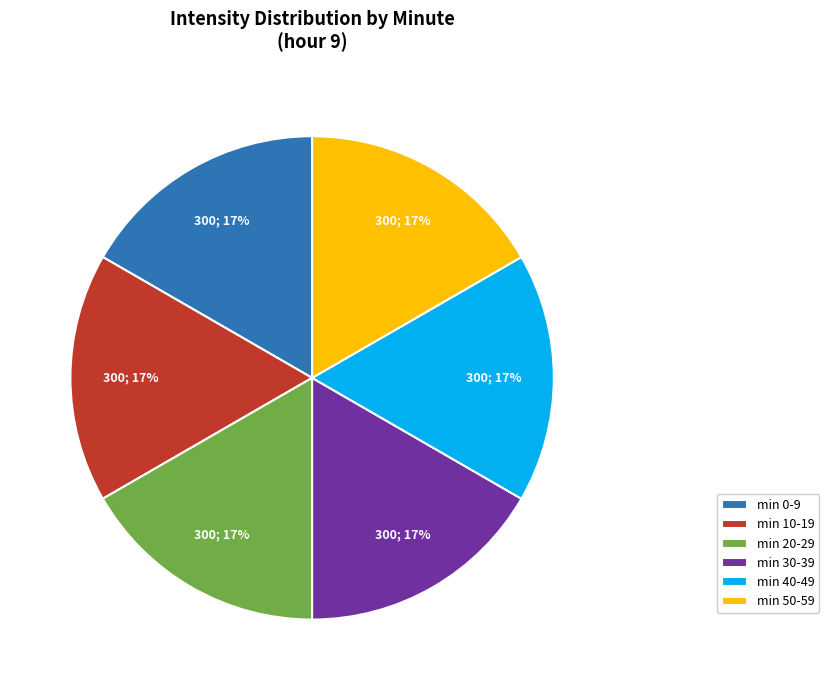

To the nearest percent, what is the difference between the largest and smallest slice percentages?

0%